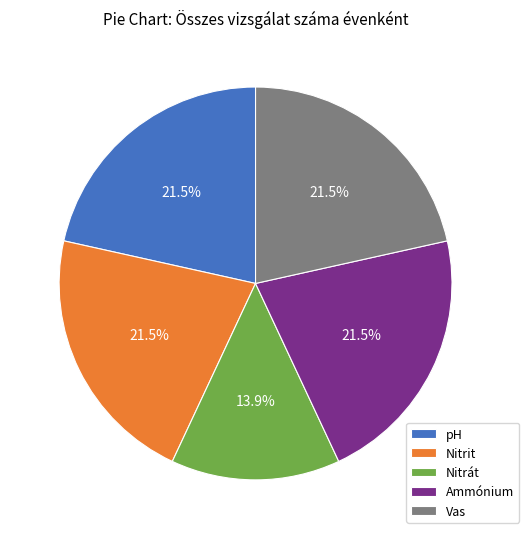

How many segments does this pie chart have?

5